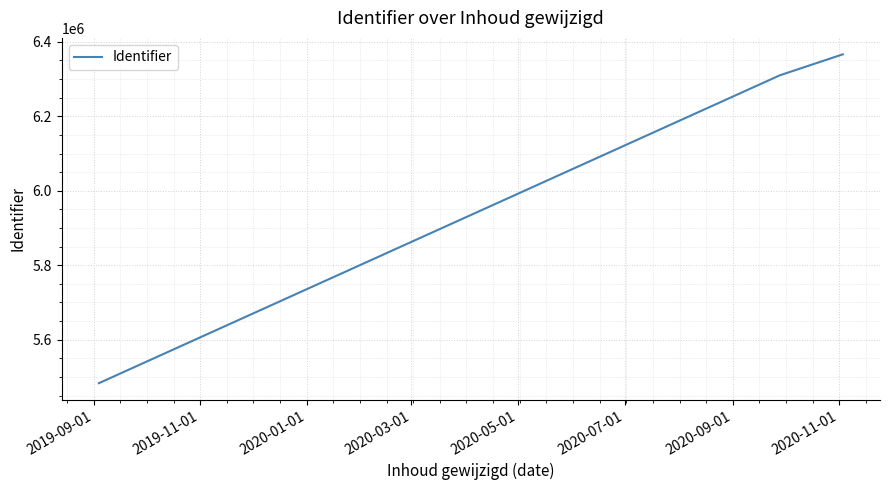

What is the sum of all values?

18159706